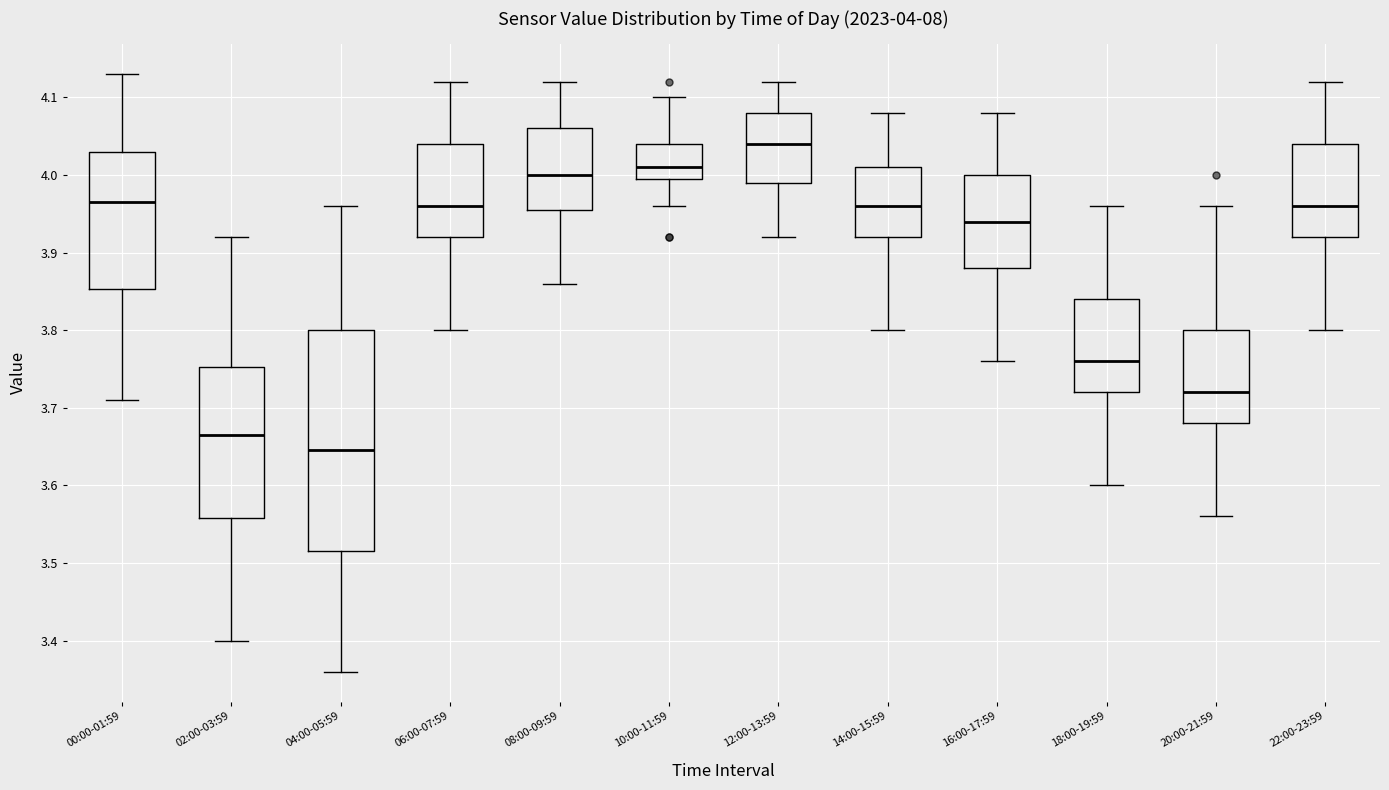

Which box's median line is the highest?

12:00-13:59